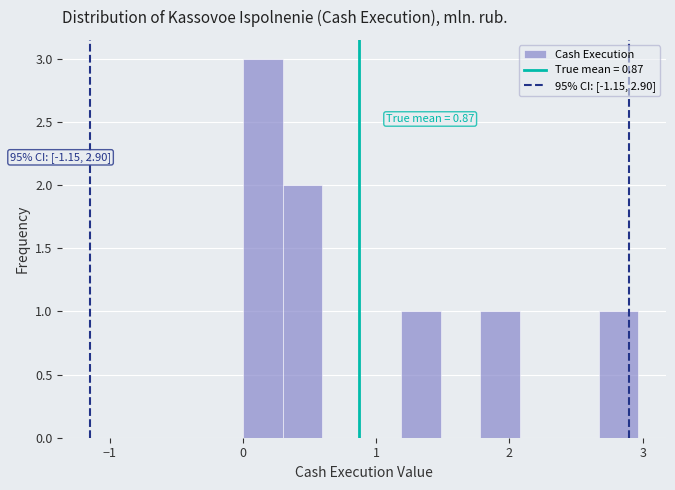

Read against the x-axis, roughly where is the centre of the tallest bar?

0.1